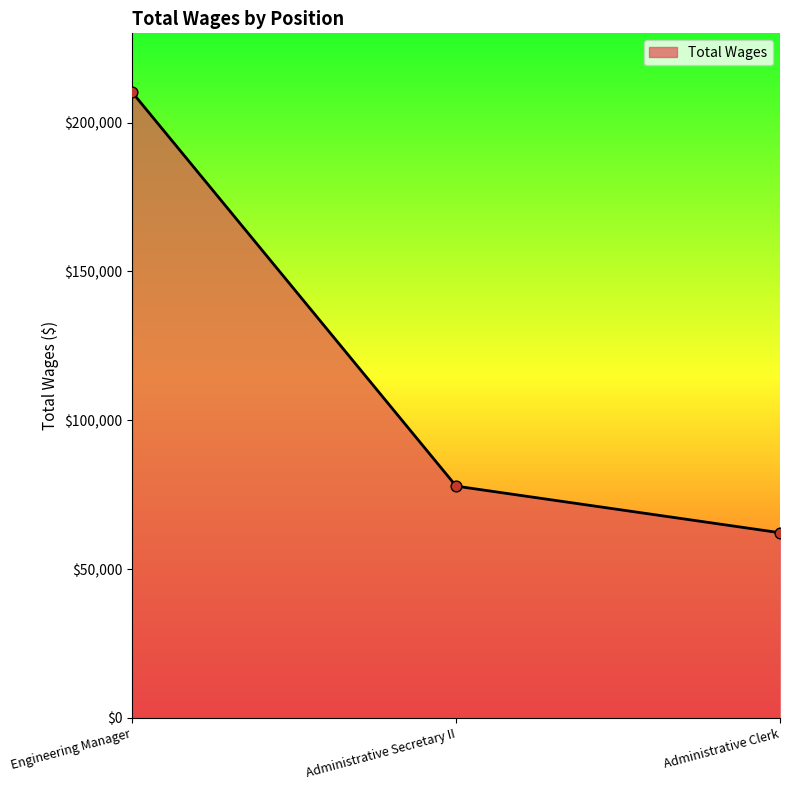

What is the change in value from Engineering Manager to Administrative Secretary II?

-132280